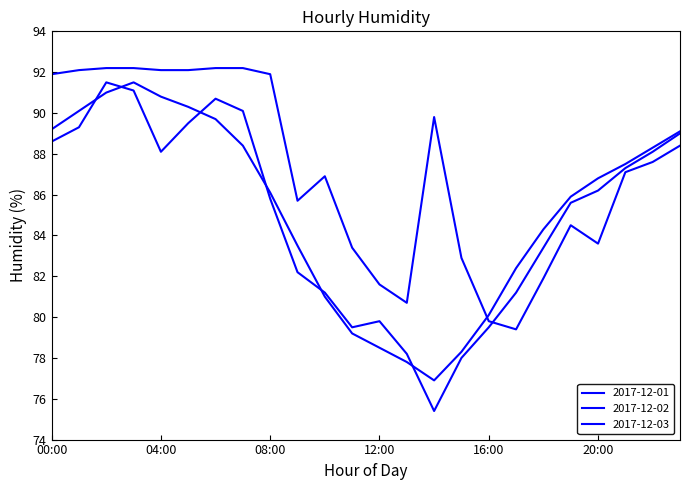

How many lines are shown in the chart?

3